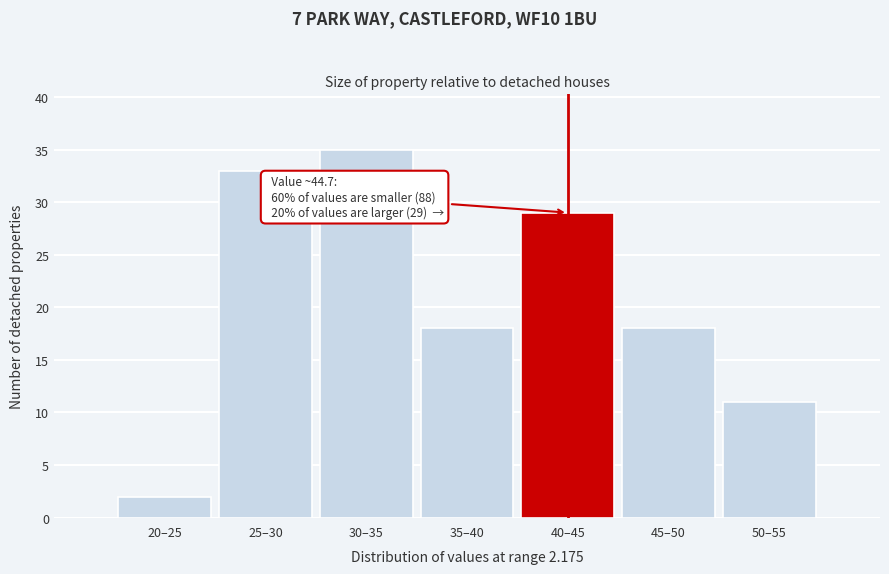

Reading left to right, transcribe all the data shown in this chart.

20–25=2	25–30=33	30–35=35	35–40=18	40–45=29	45–50=18	50–55=11